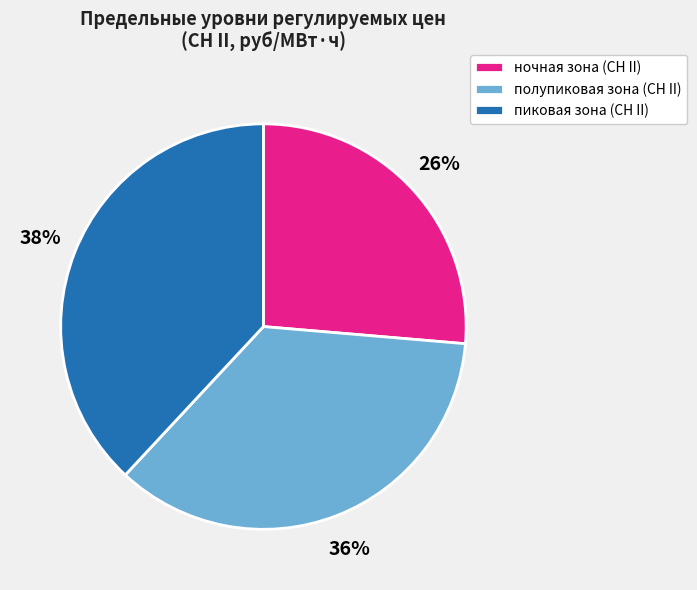

Is полупиковая зона (СН II) the majority of the pie?

No